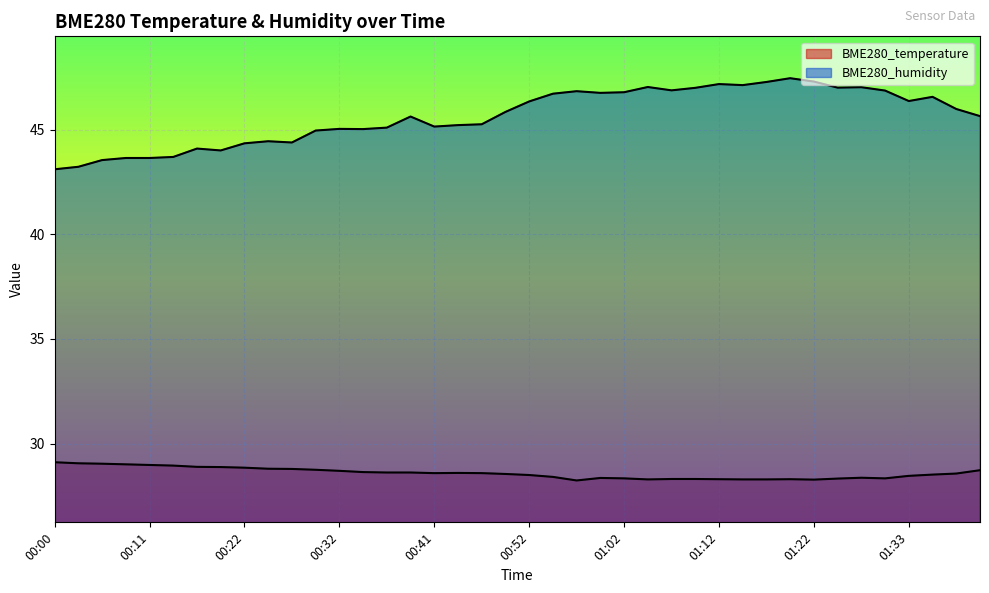

Rank the series by their maximum value, from highest to lowest.

BME280_humidity, BME280_temperature